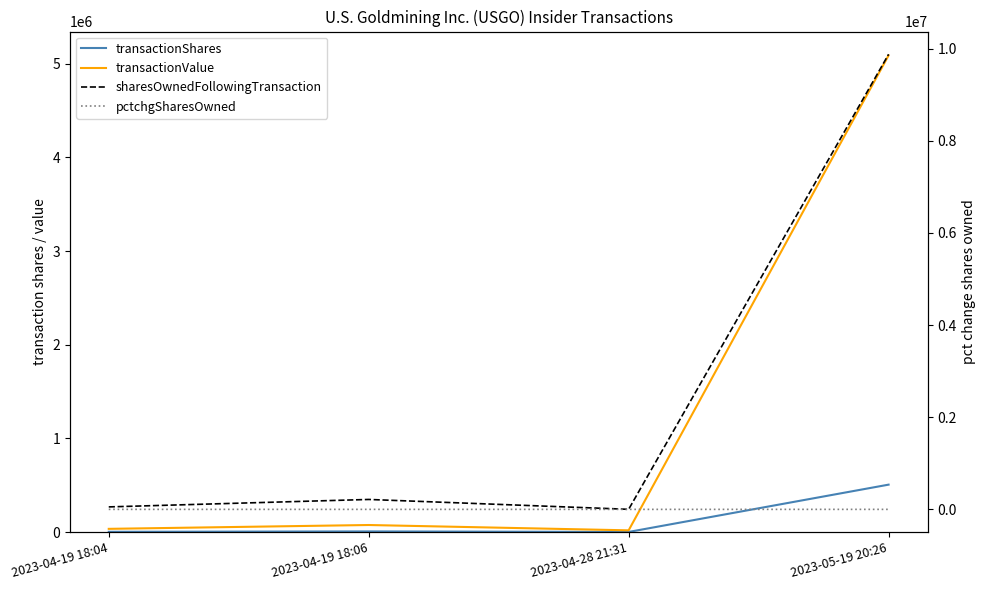

True or false: sharesOwnedFollowingTransaction has more than 1 points higher than both neighbors.

False